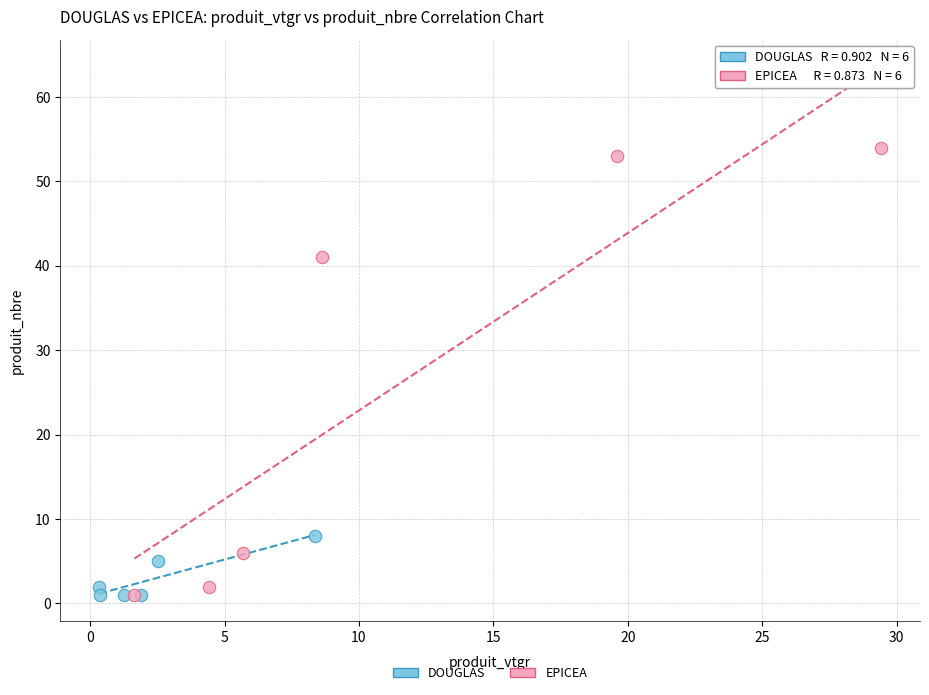

Which series reaches the maximum Y coordinate?

EPICEA